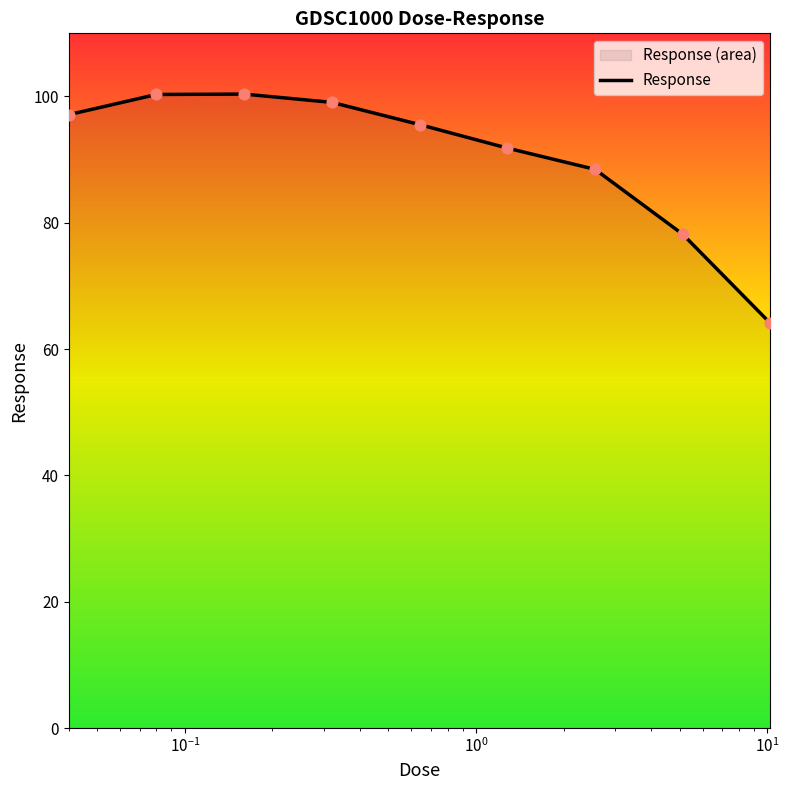

What is the difference between the maximum and minimum values?

36.3